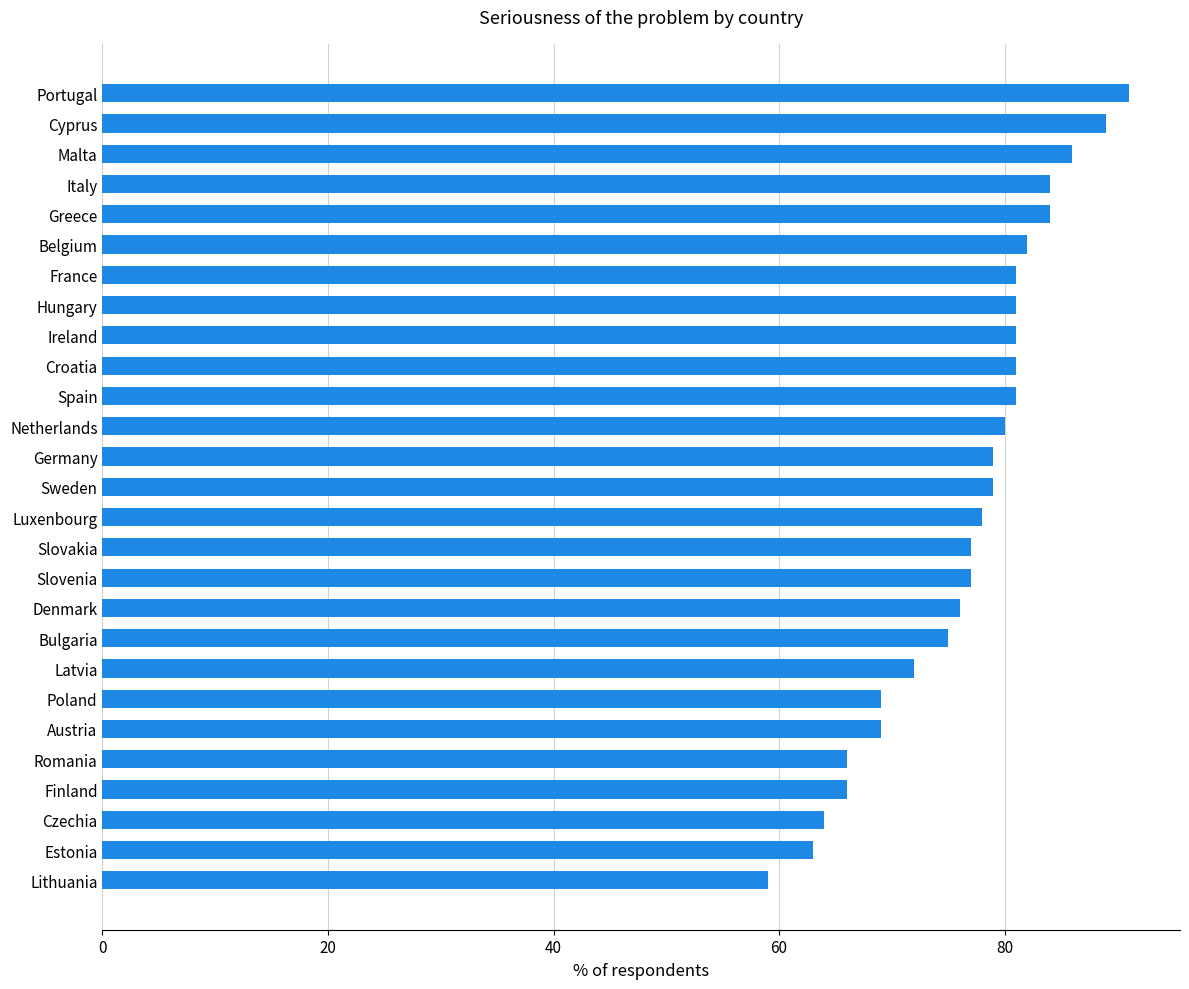

Reading bottom to top, transcribe all the data shown in this chart.

59	63	64	66	66	69	69	72	75	76	77	77	78	79	79	80	81	81	81	81	81	82	84	84	86	89	91